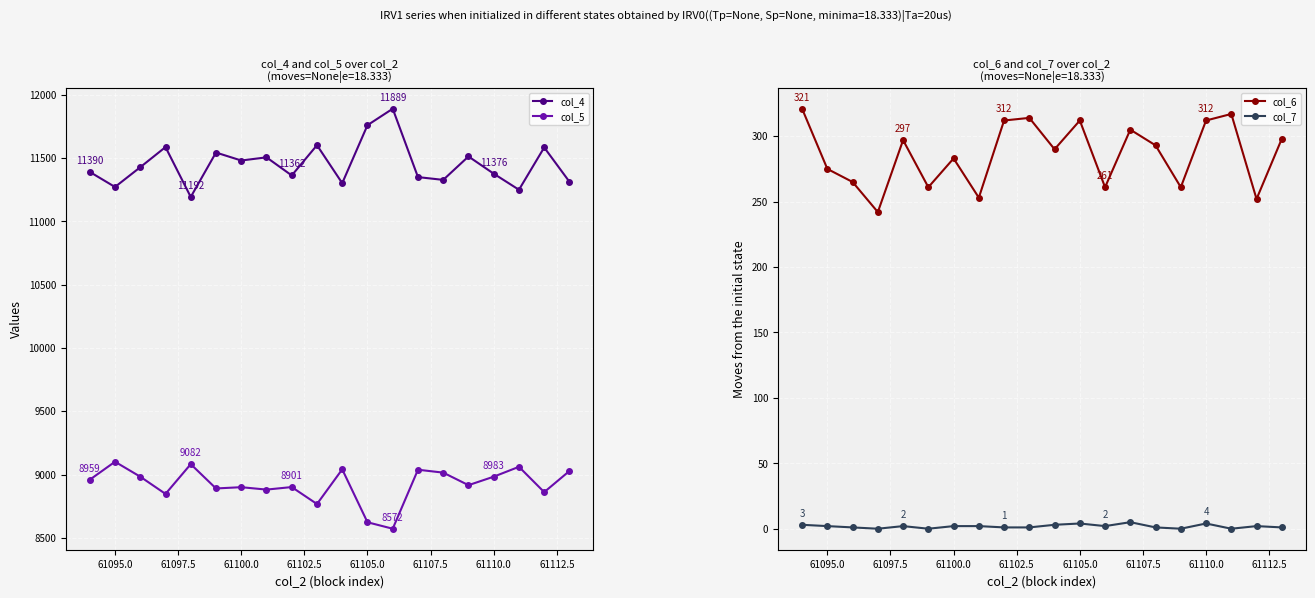

Where is the first local maximum for col_5?

61095.0